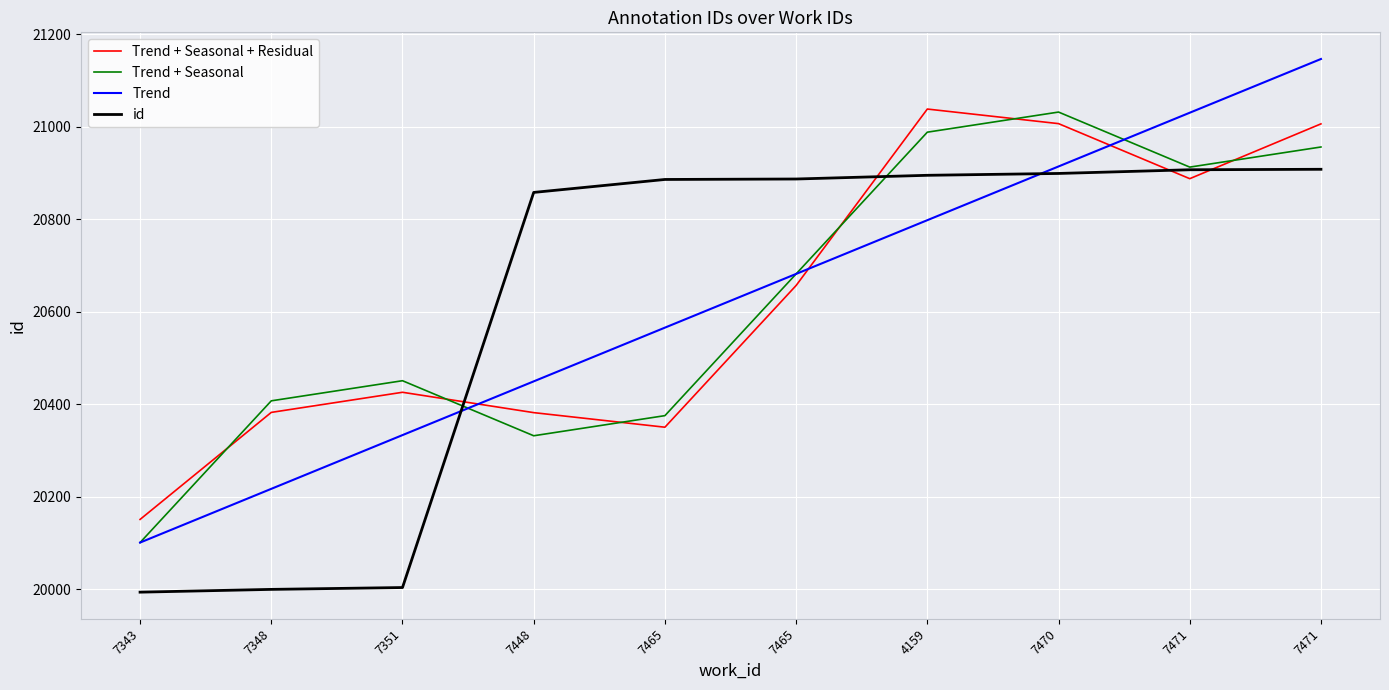

How many lines are shown in the chart?

4